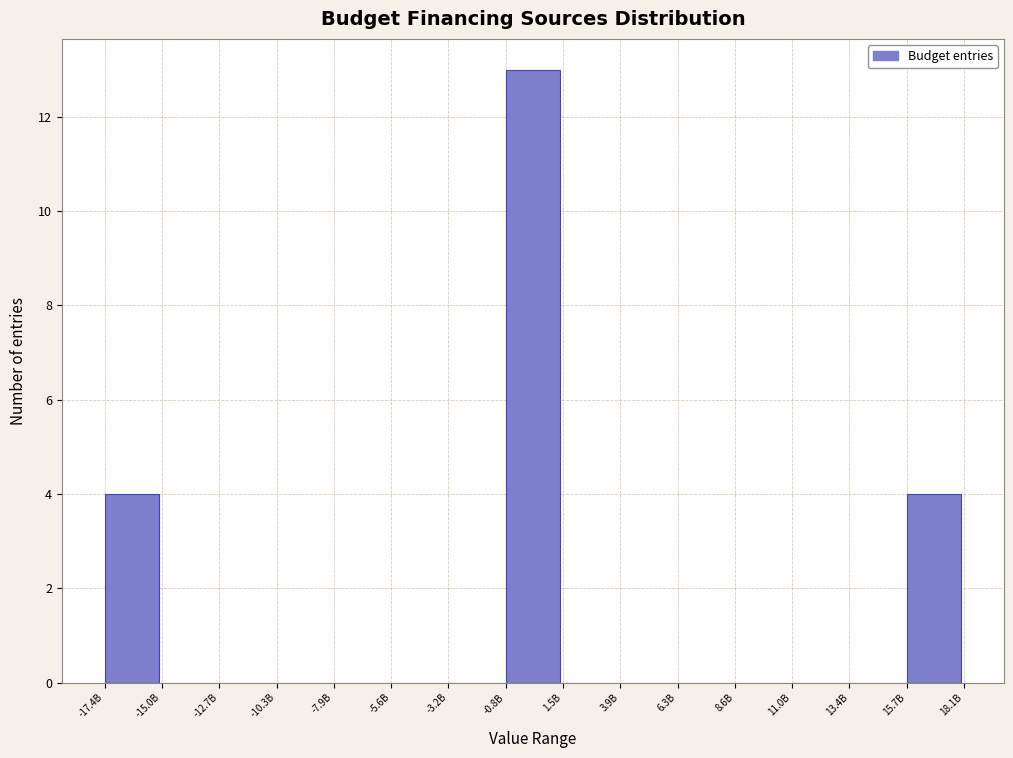

Reading right to left, transcribe all the data shown in this chart.

15.7B=4	13.4B=0	11.0B=0	8.6B=0	6.3B=0	3.9B=0	1.5B=0	-0.8B=13	-3.2B=0	-5.6B=0	-7.9B=0	-10.3B=0	-12.7B=0	-15.0B=0	-17.4B=4